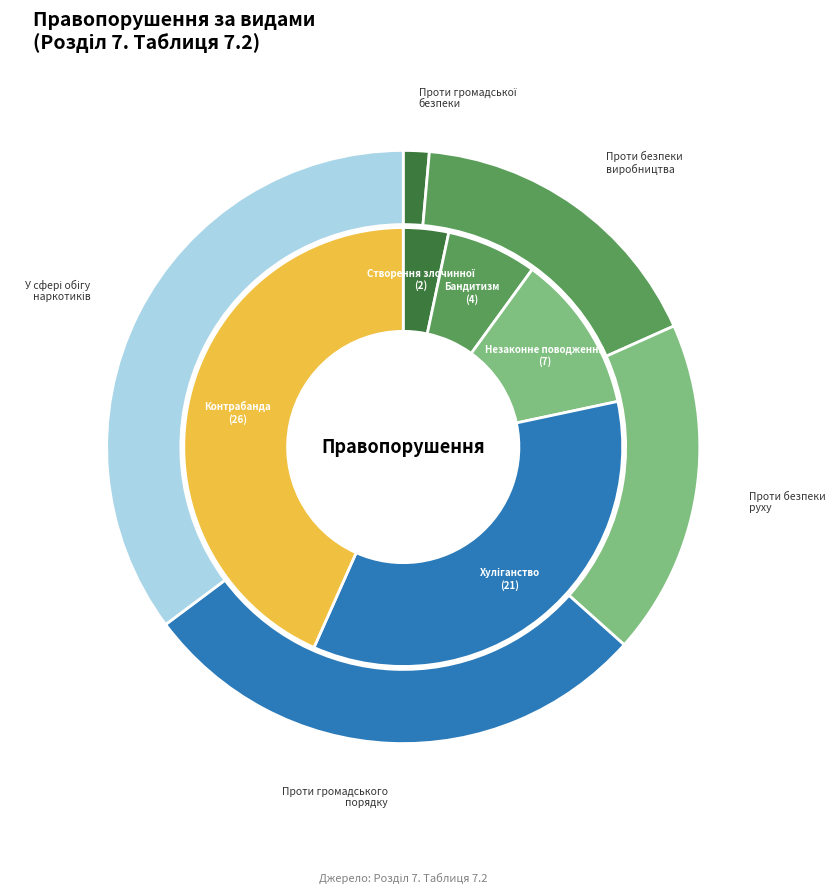

Which category has the biggest portion of the pie?

Правопорушення у сфері обігу наркотичних засобів